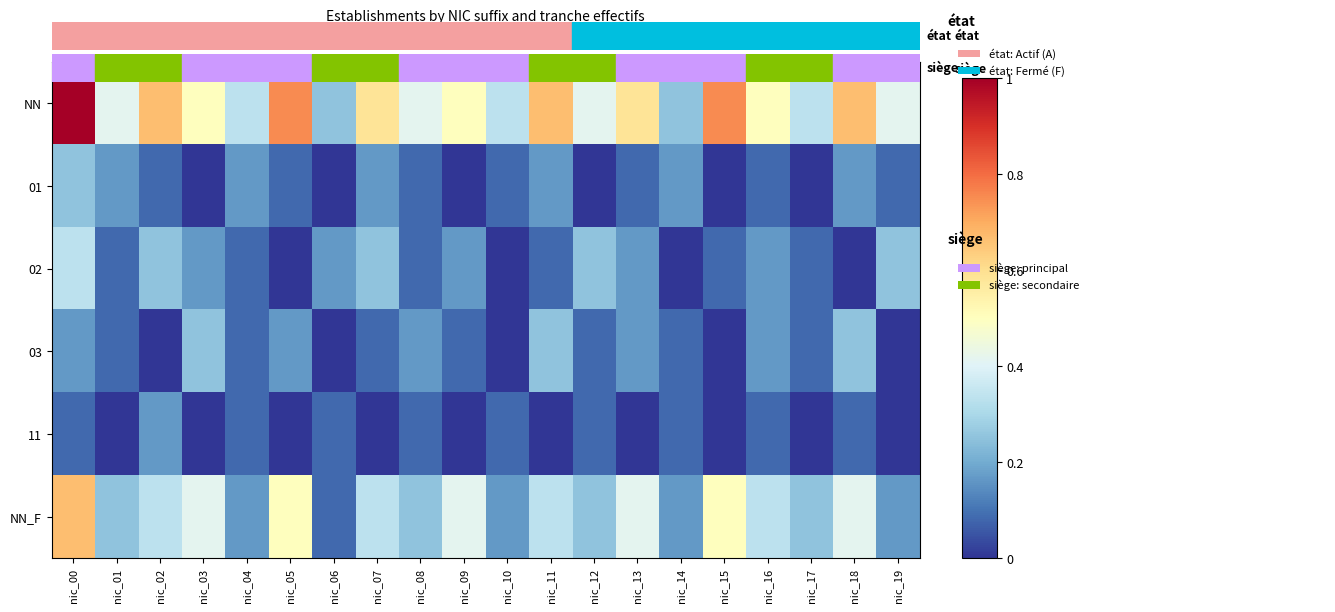

Which series has the largest range (max minus min)?

NN